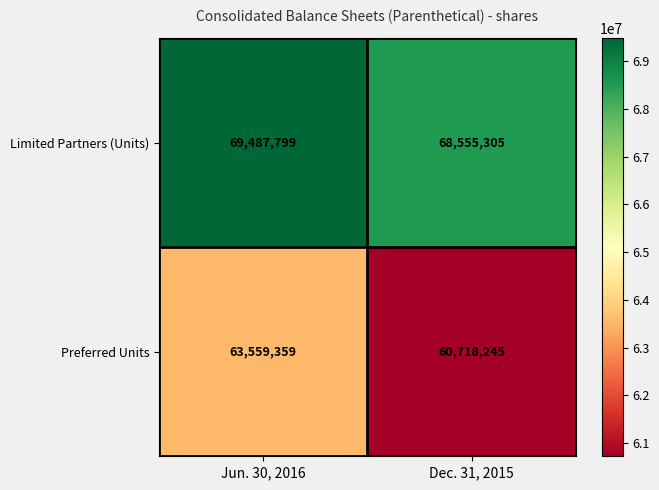

Rank the series at Jun. 30, 2016 from highest to lowest value.

Limited Partners (Units), Preferred Units